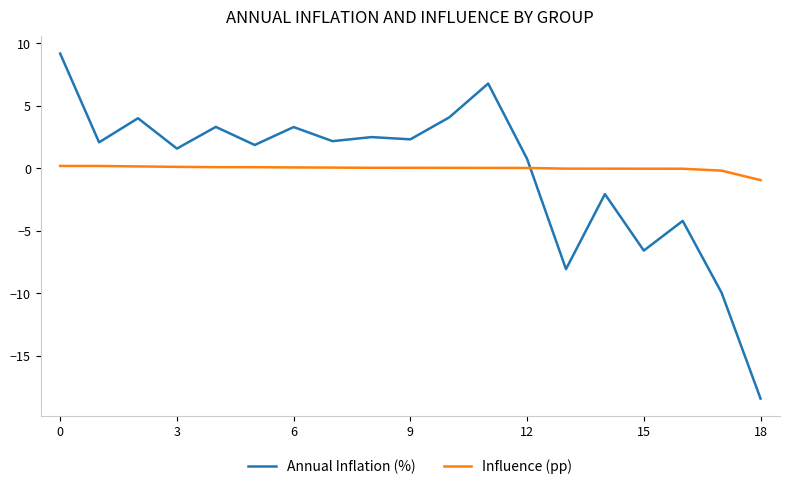

What is the lowest value of the Annual Inflation (%) series?

-18.4